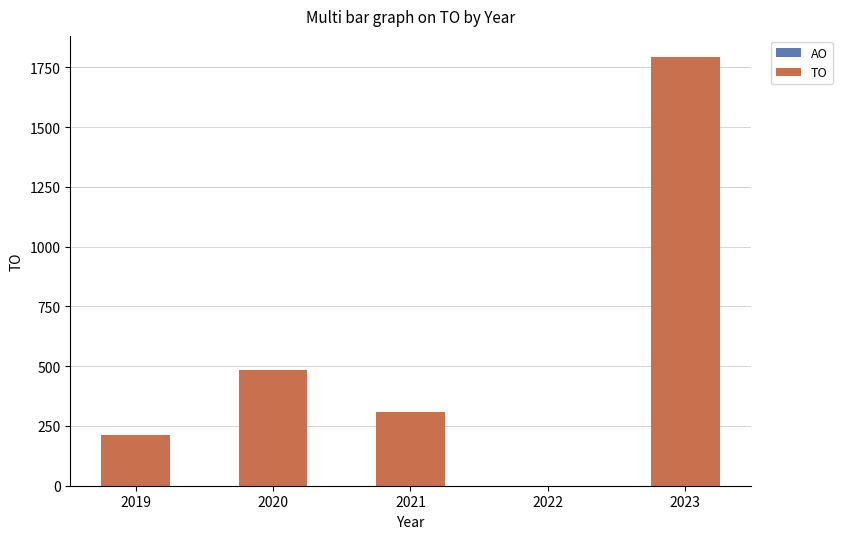

Are the bars grouped side by side (vs. stacked)?

No